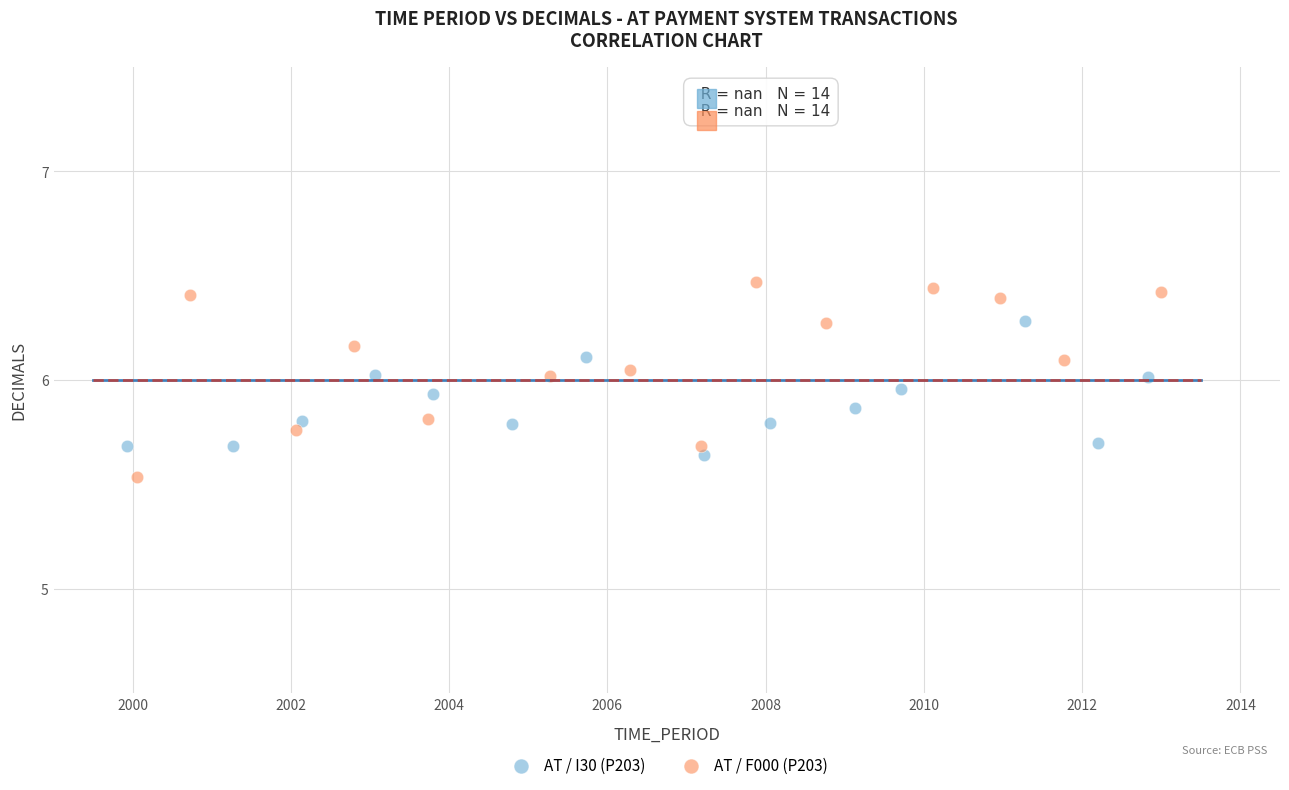

Which series has the widest spread of Y values?

AT / F000 (P203)